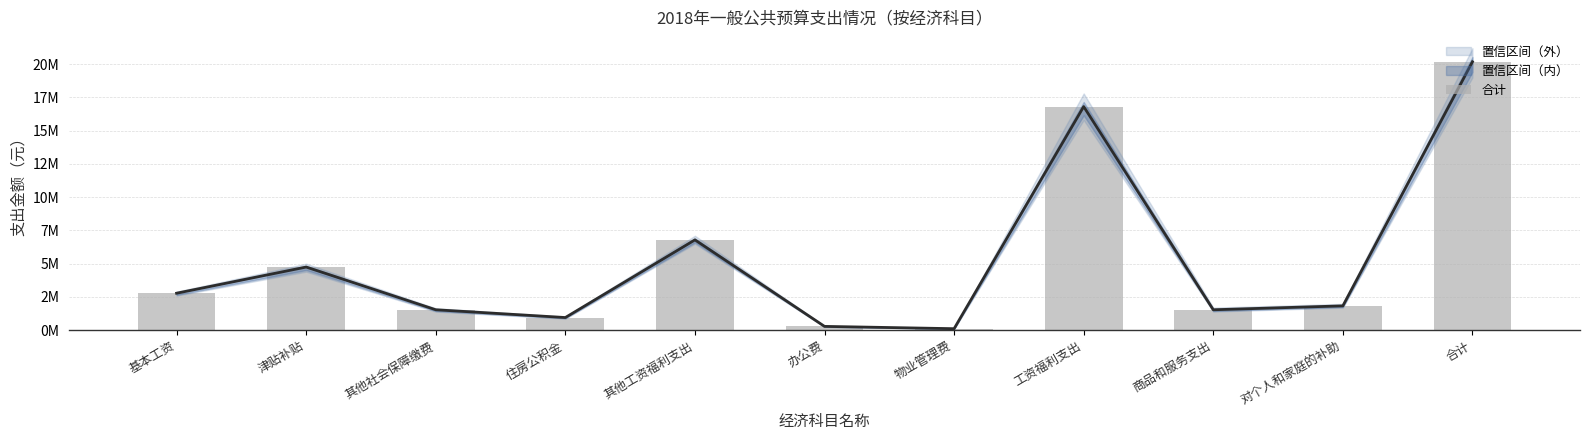

True or false: the data shows 20179333 at 合计.

True